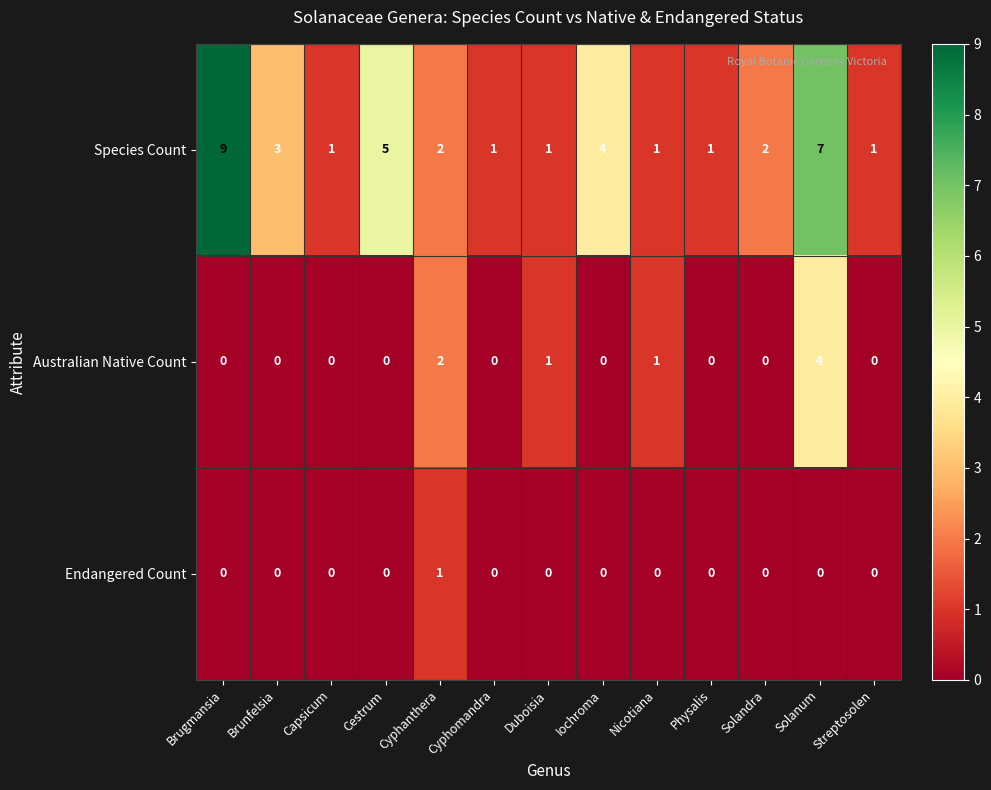

Which series has the largest range (max minus min)?

Species Count